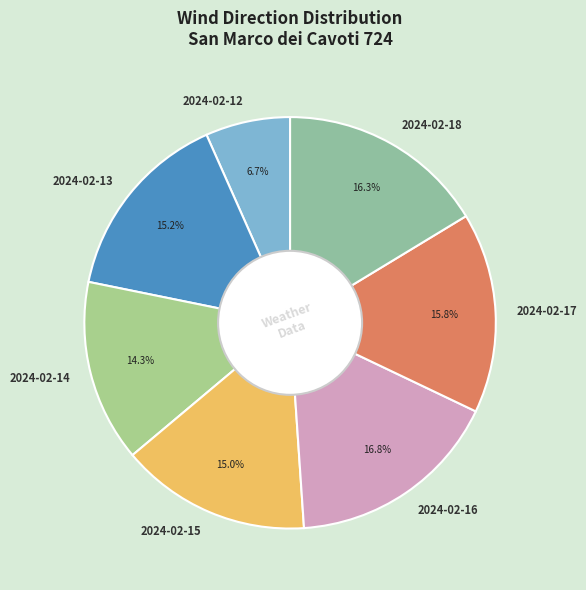

What is the largest slice in the pie chart?

2024-02-16